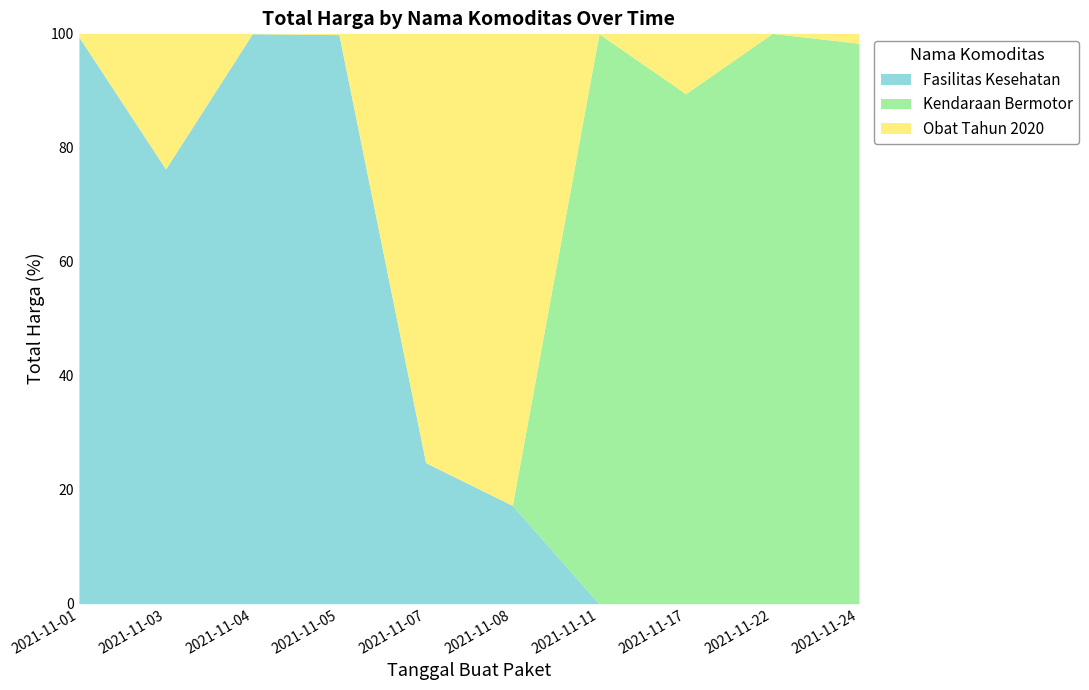

True or false: Fasilitas Kesehatan and Obat Tahun 2020 intersect in this chart.

True